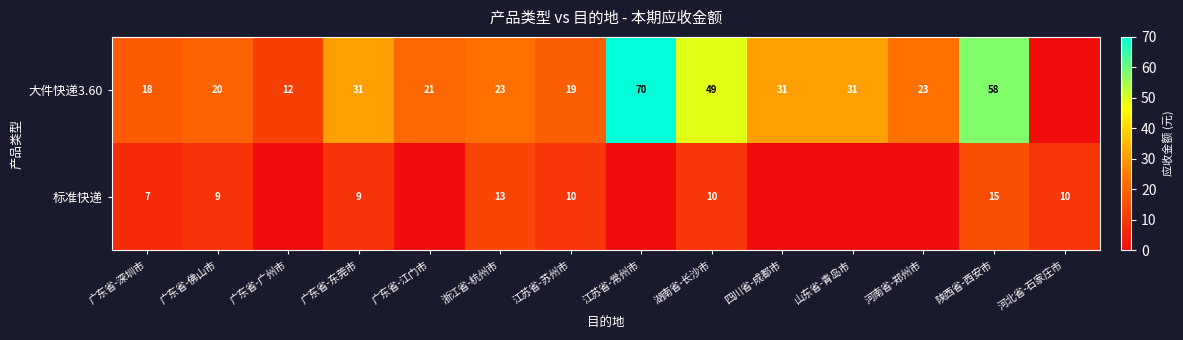

Is the value of 标准快递 at 浙江省-杭州市 greater than the value of 大件快递3.60 at 陕西省-西安市?

No